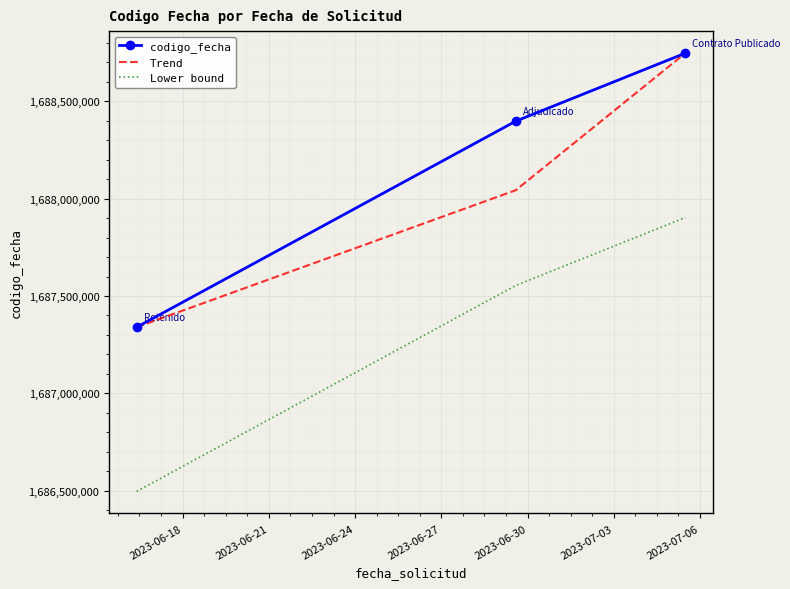

What is the greatest value displayed?

1688747513.0